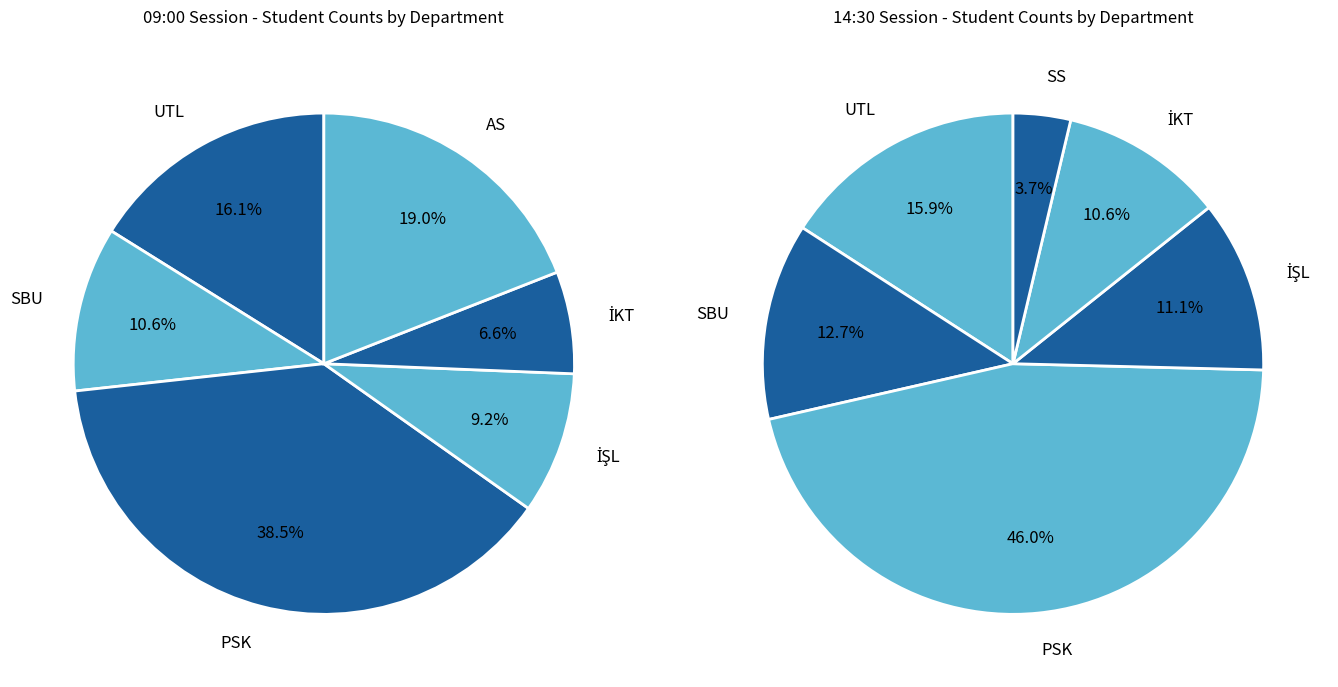

To the nearest percent, what is the average slice percentage?

17%